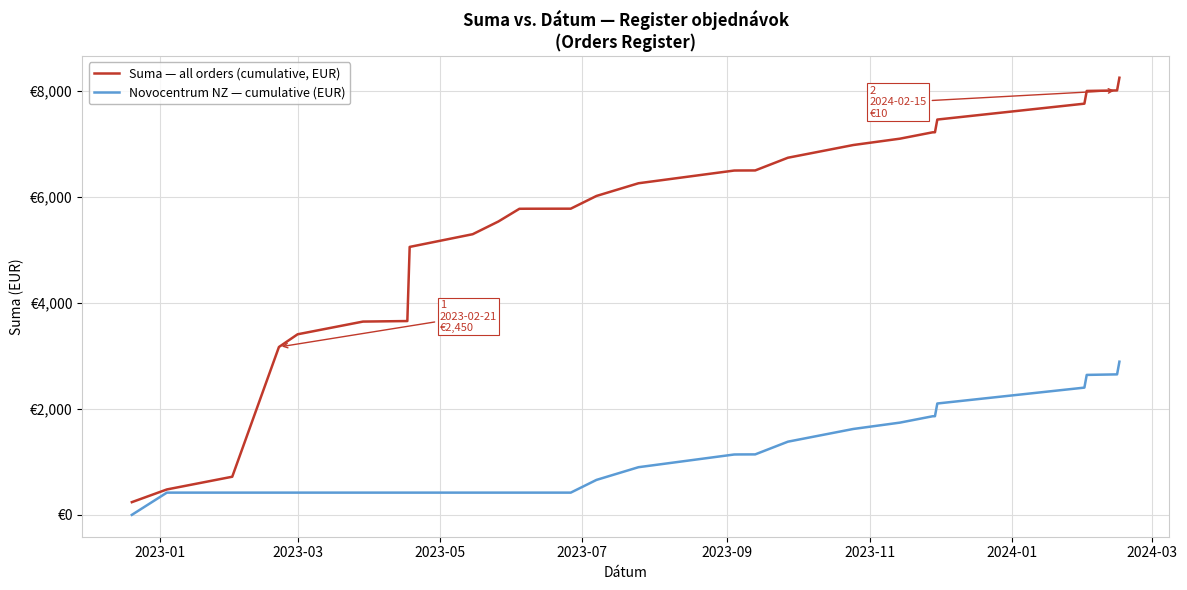

Which series has the largest total across all categories?

Suma — all orders (cumulative, EUR)